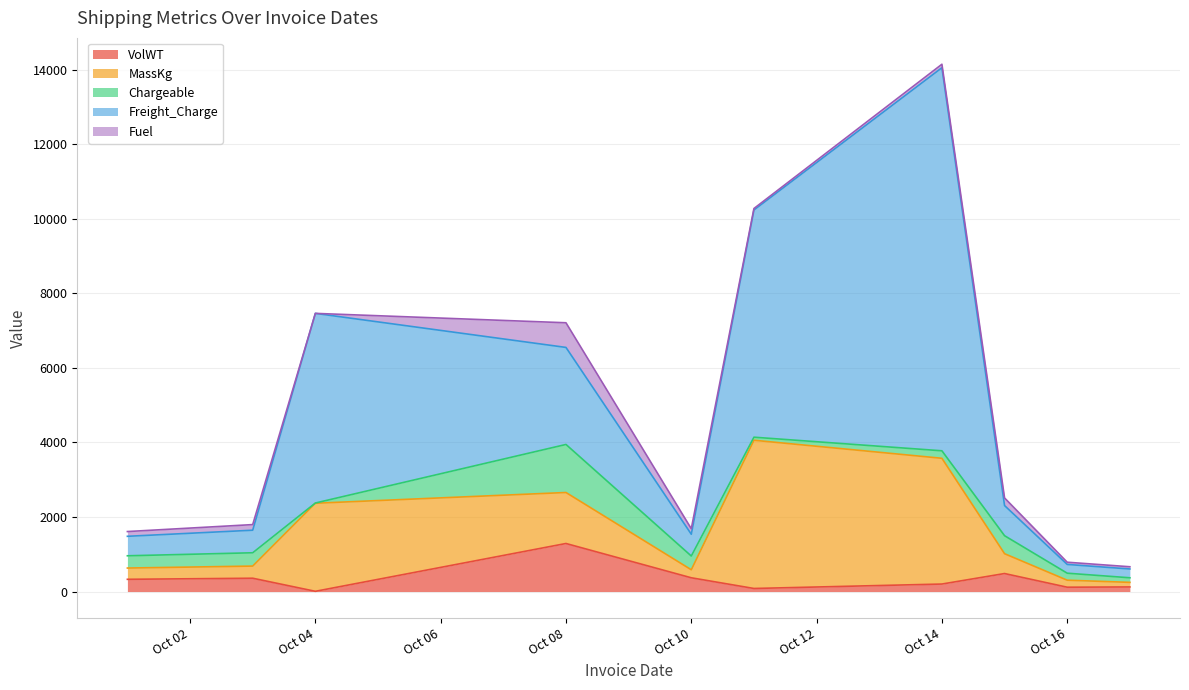

True or false: Chargeable and Freight_Charge intersect in this chart.

False